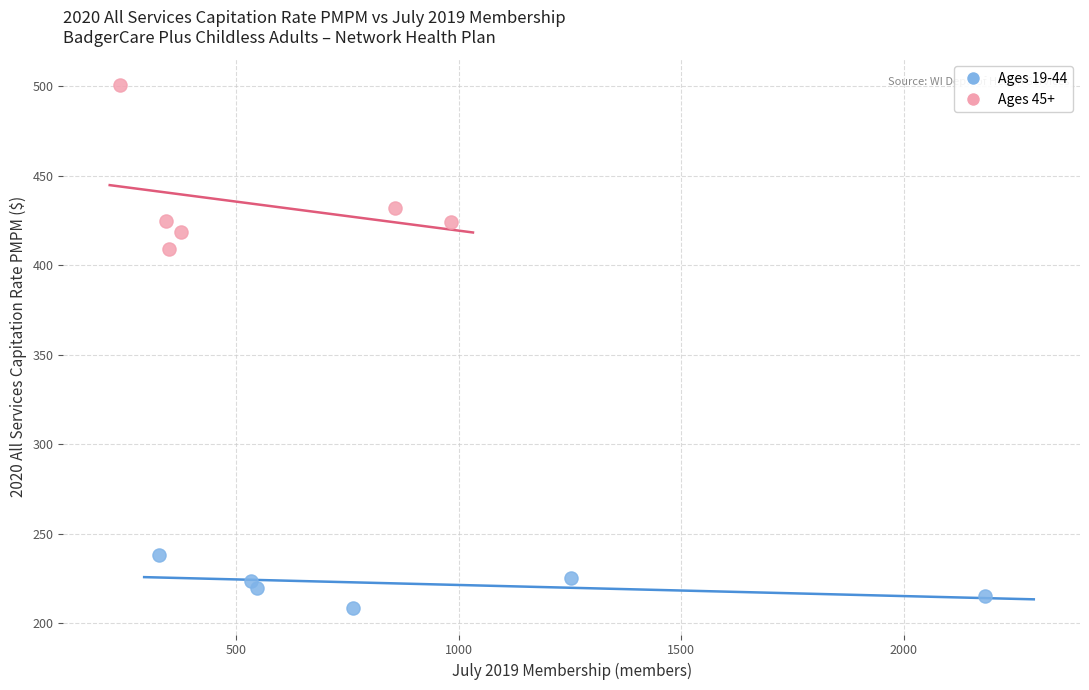

Which series reaches the minimum Y coordinate?

Ages 19-44